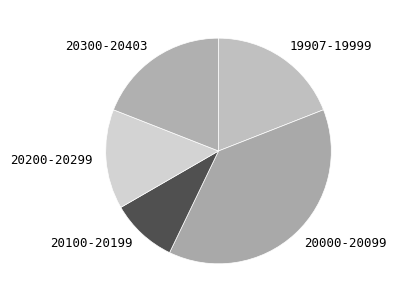

Approximately how many times larger is the value at 20200-20299 compared to 20000-20099?

0.4